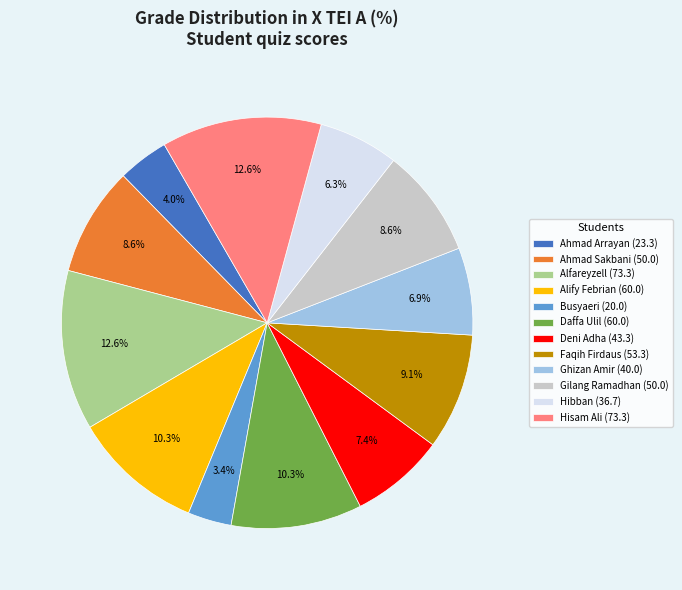

Do Deni Adha and Alify Febrian together represent more than half of the pie?

No